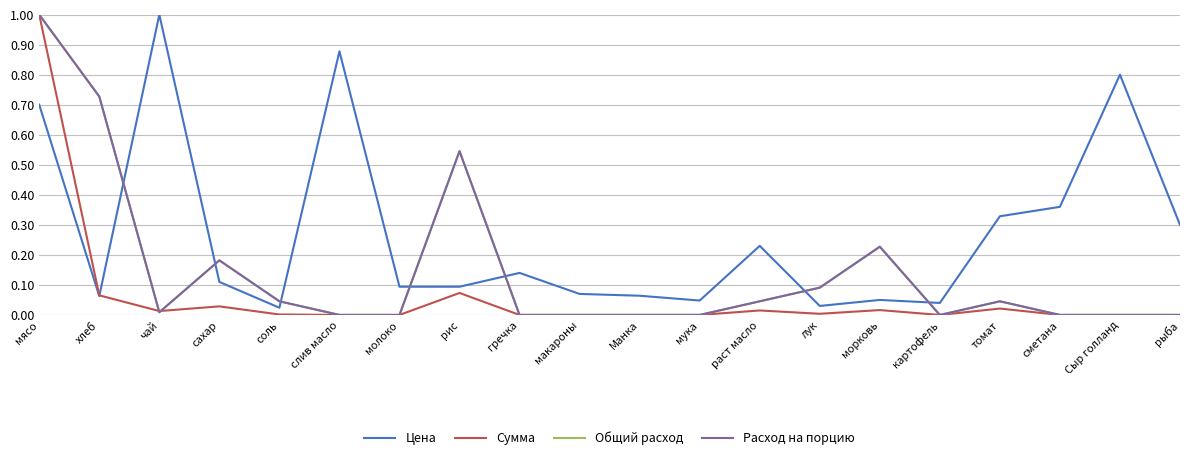

What is the difference between the second highest and second lowest values in the Расход на порцию series?

0.7